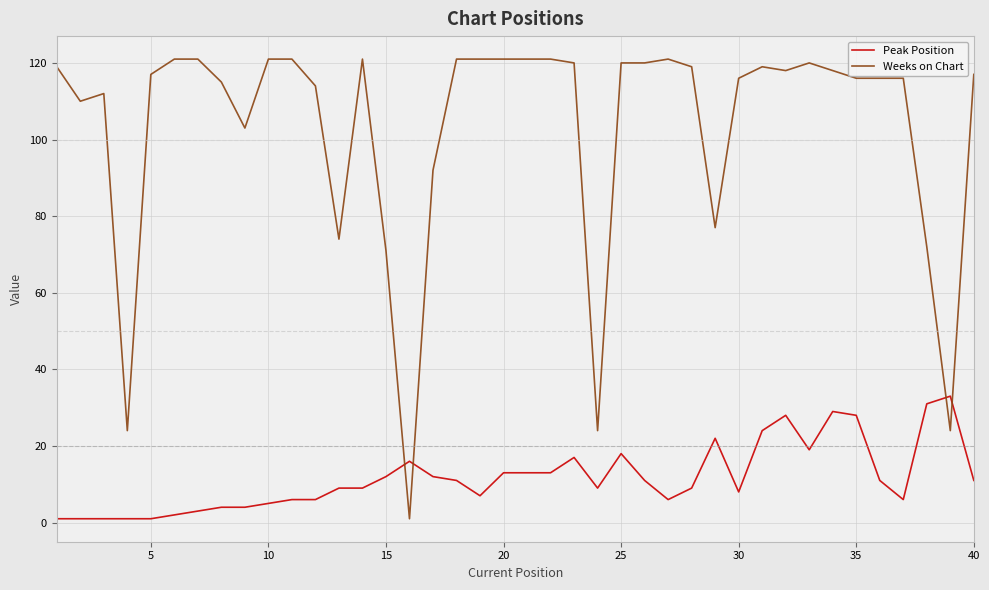

Which series has the widest spread of values?

Weeks on Chart